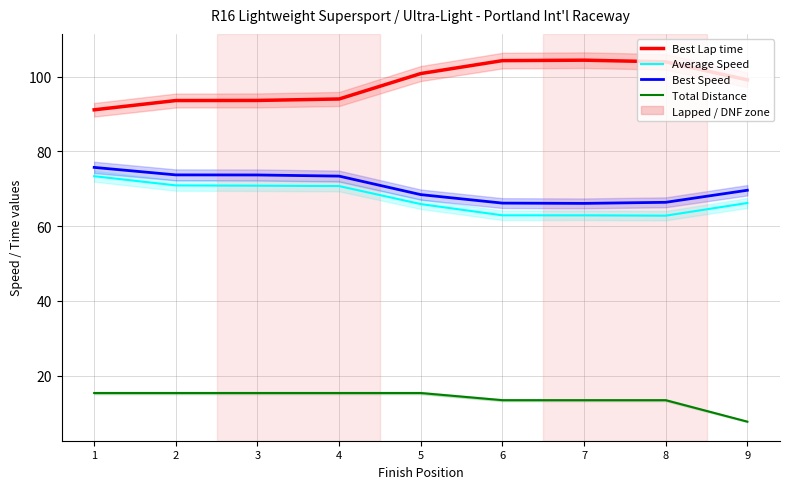

Reading left to right, list all the values displayed in this chart.

Best Lap time: 1=91.1	2=93.6	3=93.6	4=94.0	5=100.8	6=104.2	7=104.4	8=103.9	9=99.1
Average Speed: 1=73.3	2=70.9	3=70.8	4=70.7	5=65.9	6=62.9	7=62.9	8=62.8	9=66.2
Best Speed: 1=75.7	2=73.7	3=73.7	4=73.4	5=68.4	6=66.1	7=66.1	8=66.3	9=69.6
Total Distance: 1=15.3	2=15.3	3=15.3	4=15.3	5=15.3	6=13.4	7=13.4	8=13.4	9=7.7